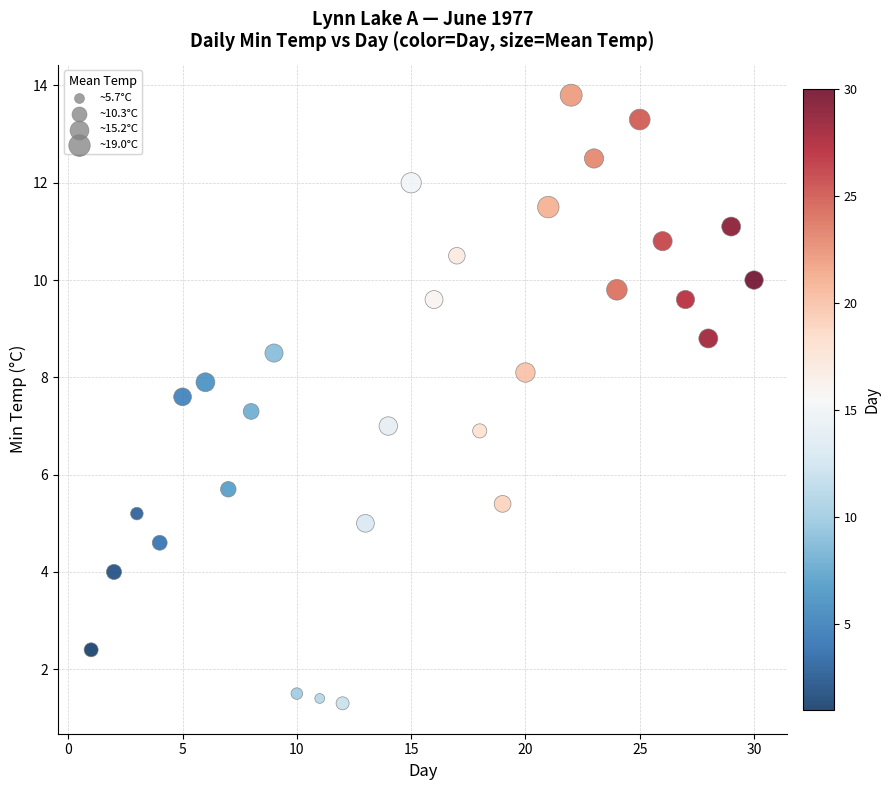

What is the range of X values (max minus min)?

29.0